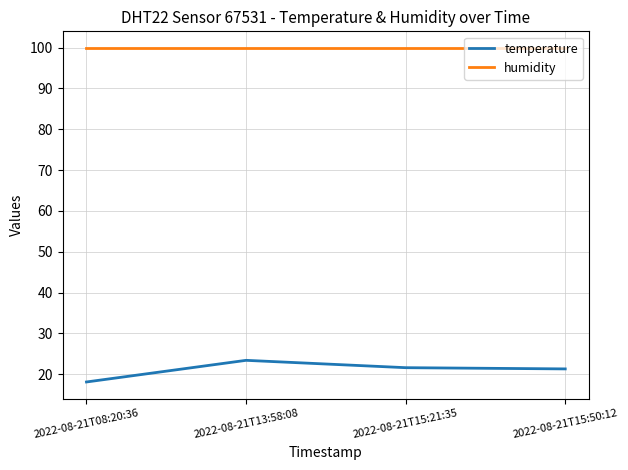

The value of temperature at 2022-08-21T13:58:08 is 23.4. True or false?

True